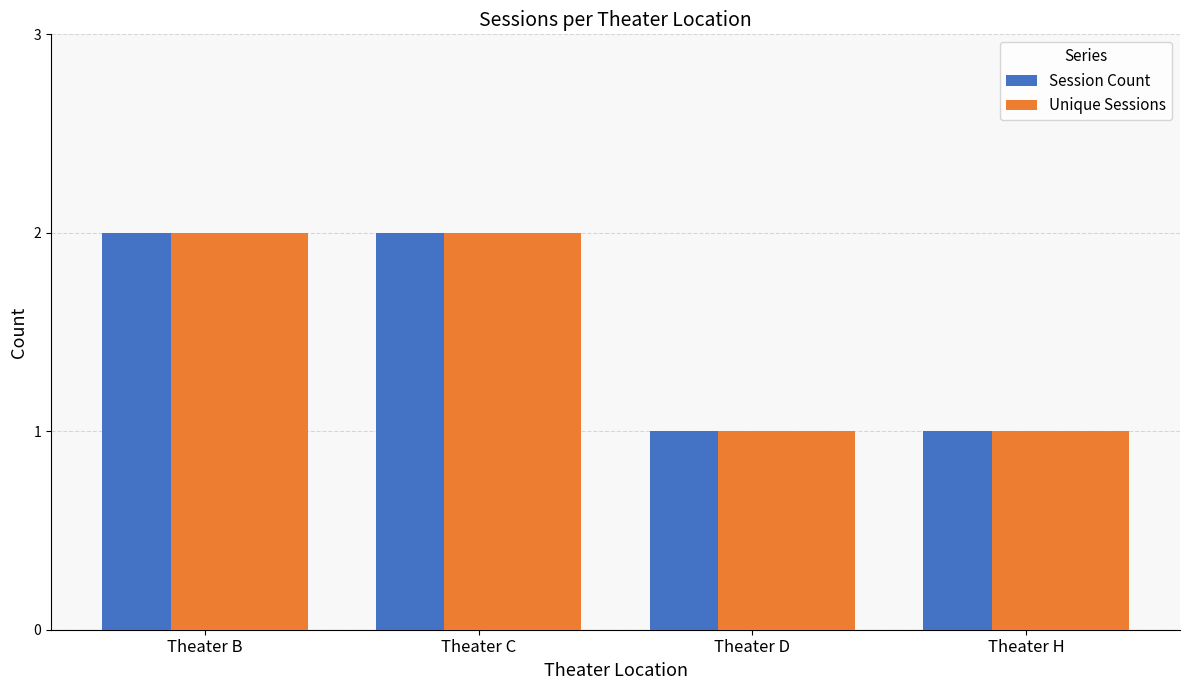

How many bars are there in total?

8